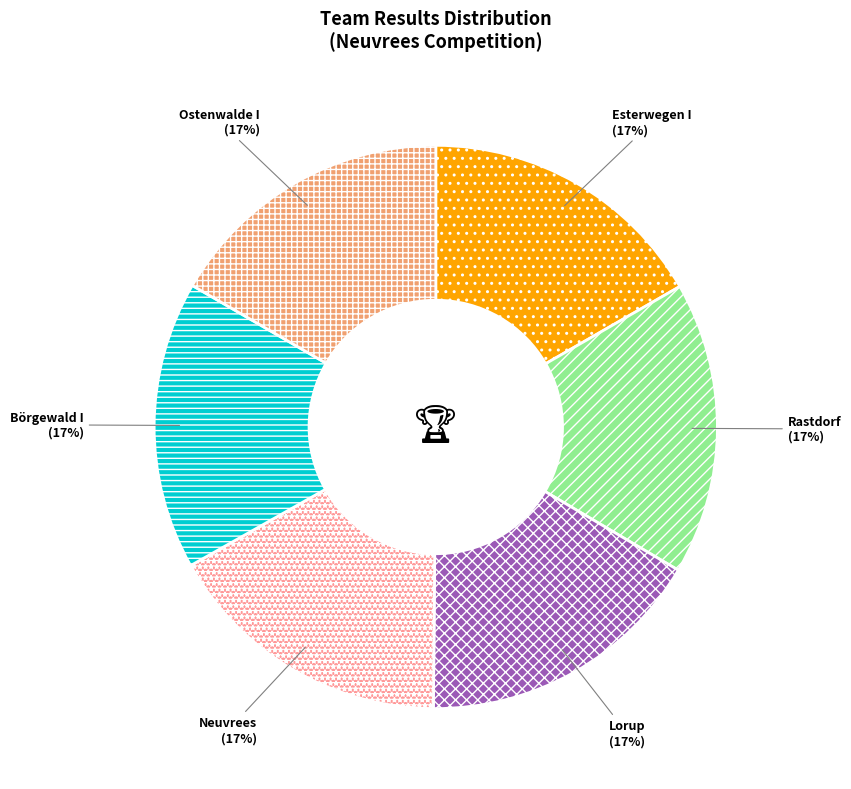

Is it true that Rastdorf is 29% of the pie?

False